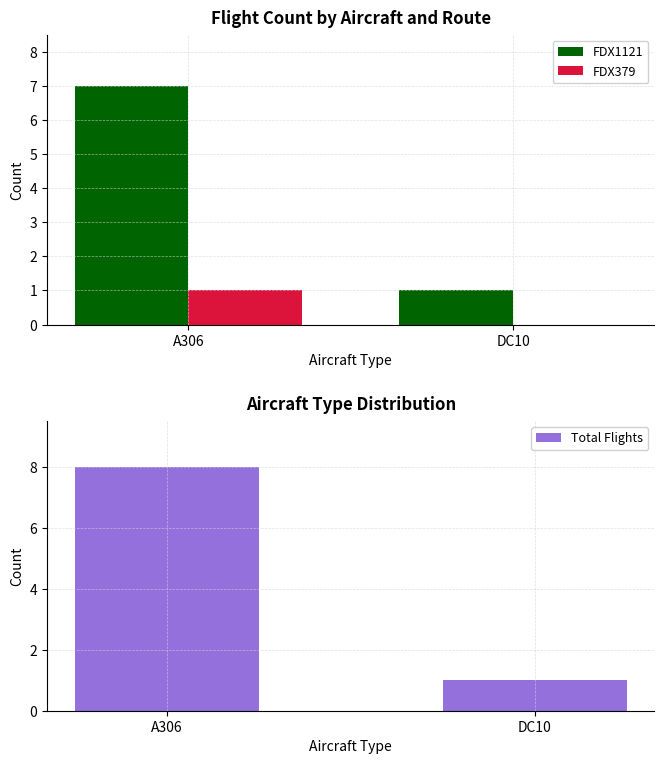

Reading left to right, transcribe all the data shown in this chart.

FDX1121: 7	1
FDX379: 1	0
Total Flights: 8	1